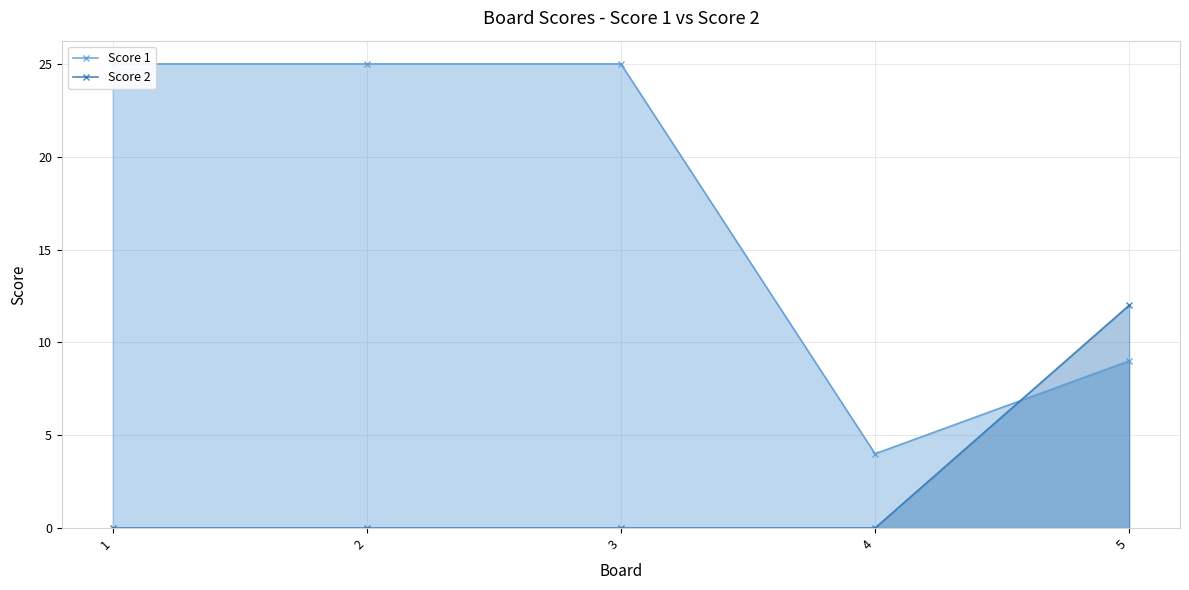

What is the spread (max minus min) of values at 2?

25